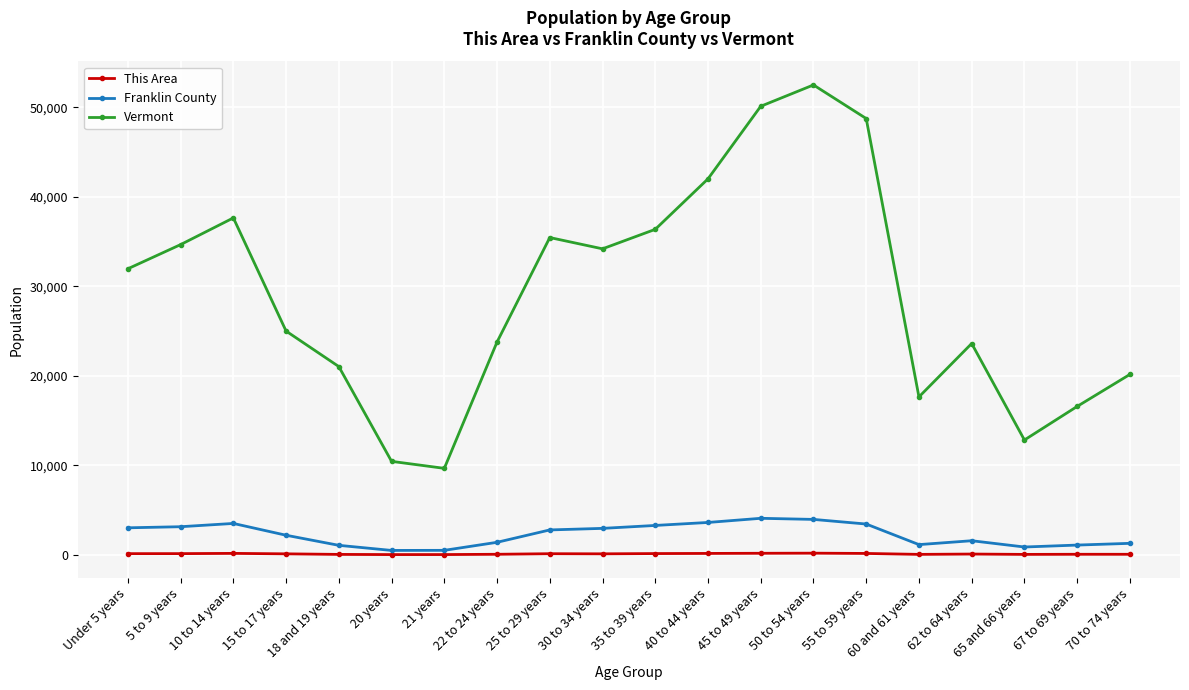

How many lines are shown in the chart?

3